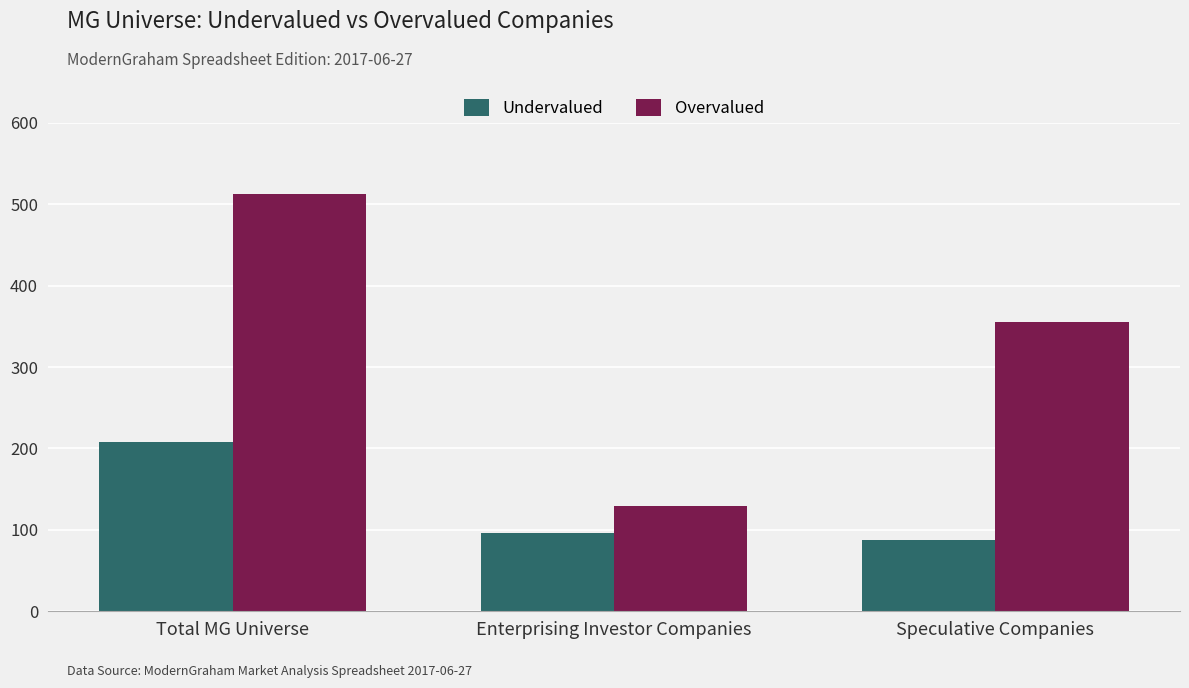

Between Enterprising Investor Companies and Speculative Companies, which series saw the biggest shift?

Overvalued